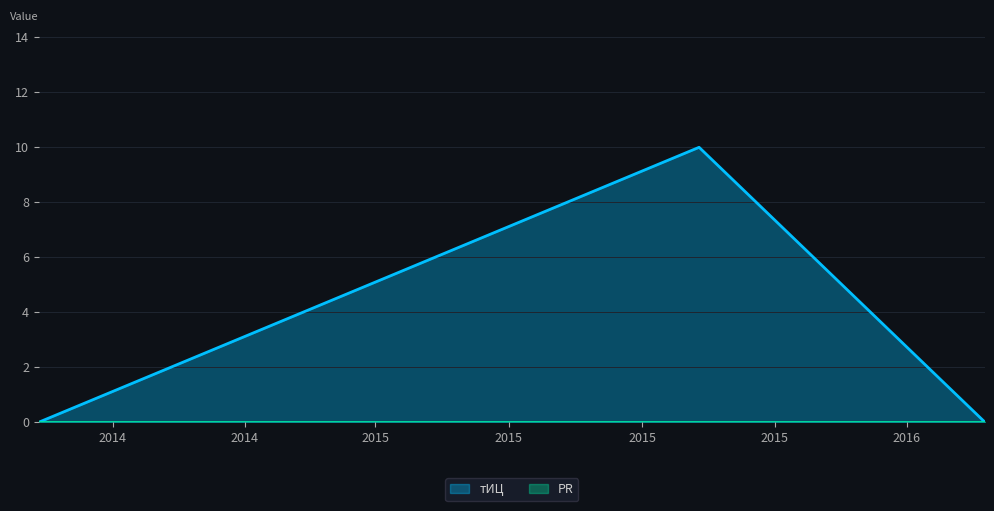

Is it true that the value at 2015-10-10 is 14?

False